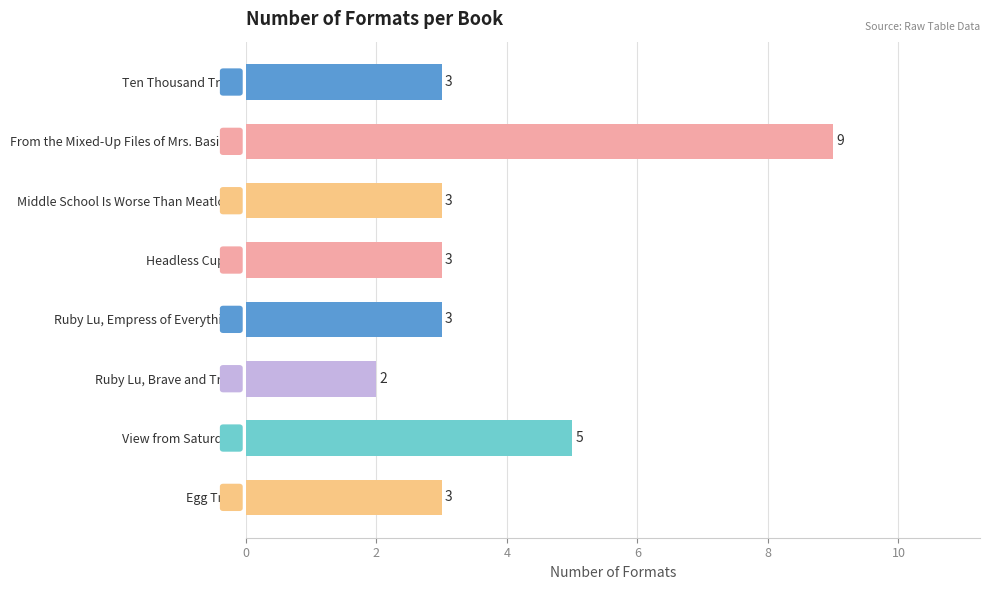

Which has a higher value, Middle School Is Worse Than Meatloaf or From the Mixed-Up Files of Mrs. Basil E.?

From the Mixed-Up Files of Mrs. Basil E.